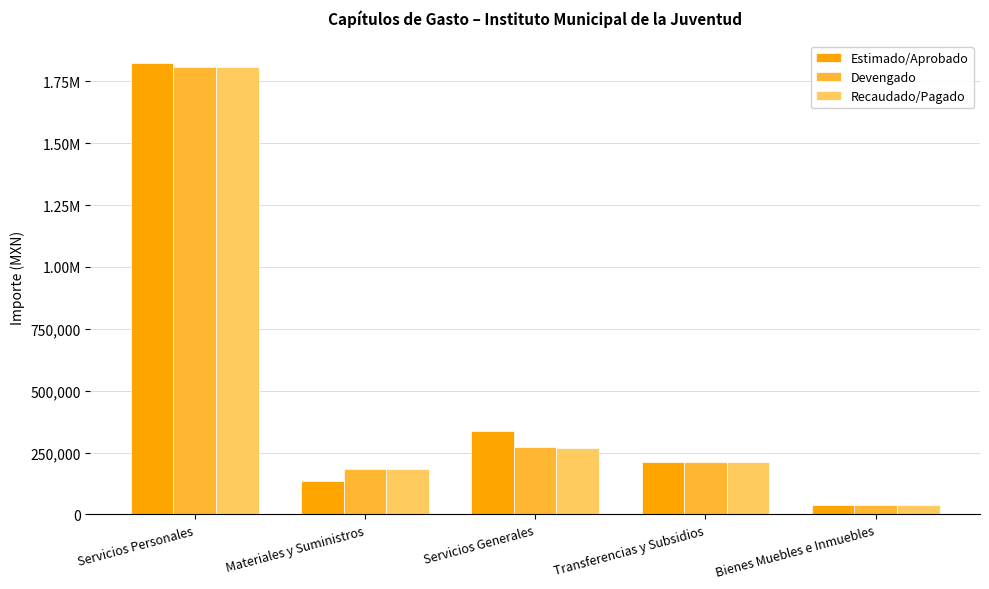

What are all the series names shown in the legend?

Estimado/Aprobado, Devengado, Recaudado/Pagado